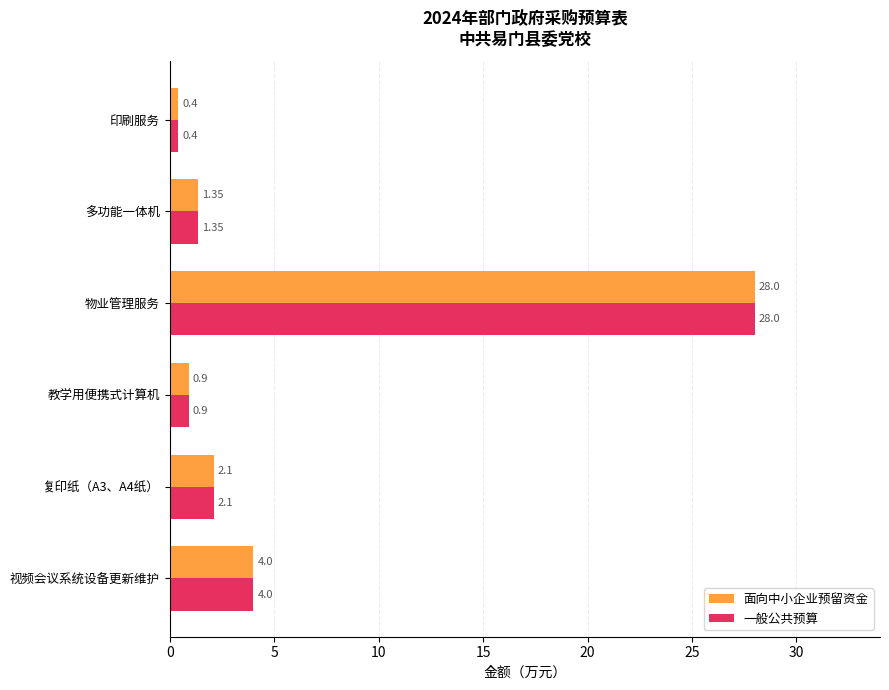

At which label is 一般公共预算 closest to 14?

视频会议系统设备更新维护